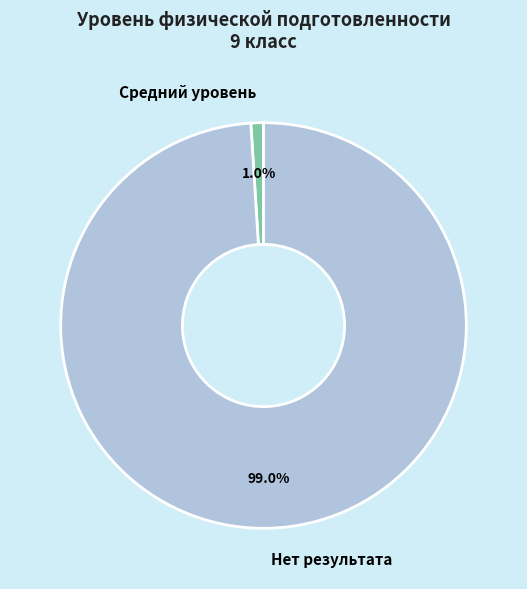

What portion of the pie excludes Средний уровень?

99.0%